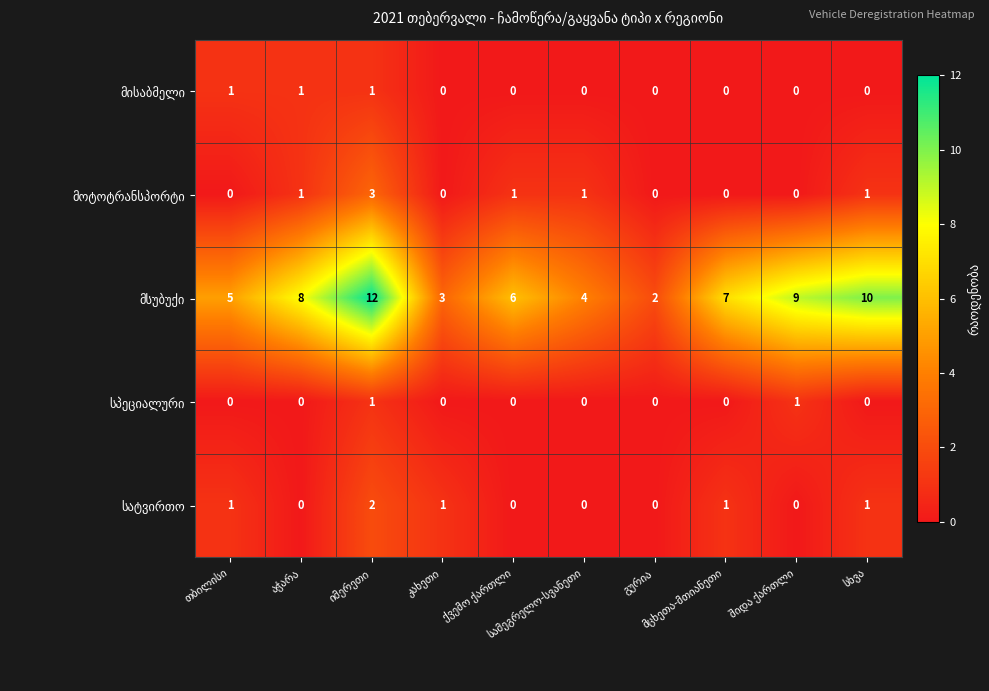

Count the number of data series in this chart.

5